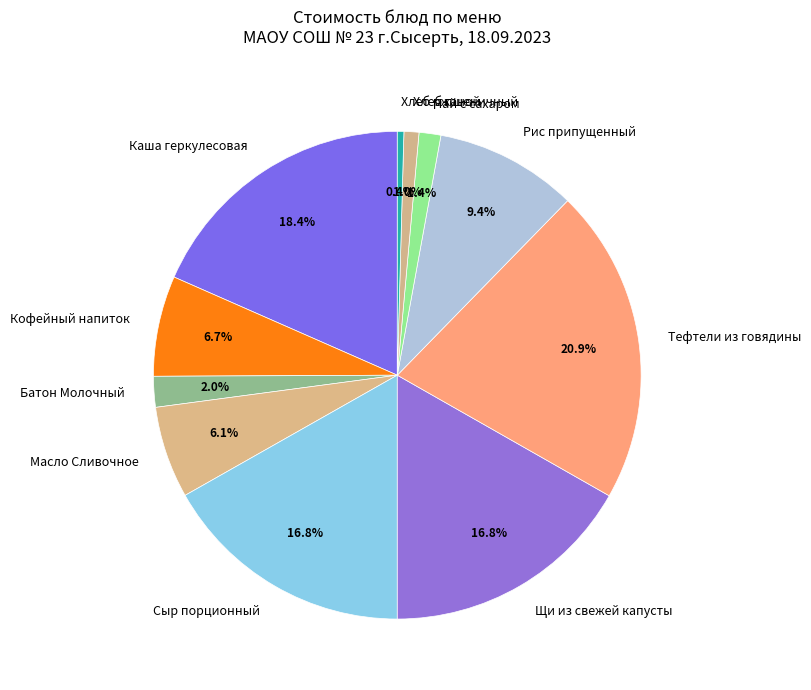

Does Кофейный напиток represent more than half of the total?

No